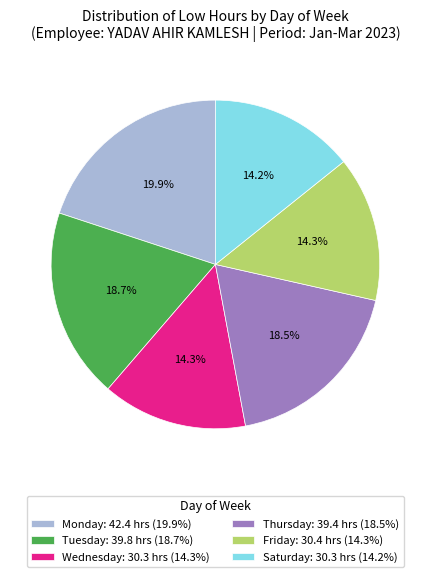

Is there a majority slice in this chart?

No